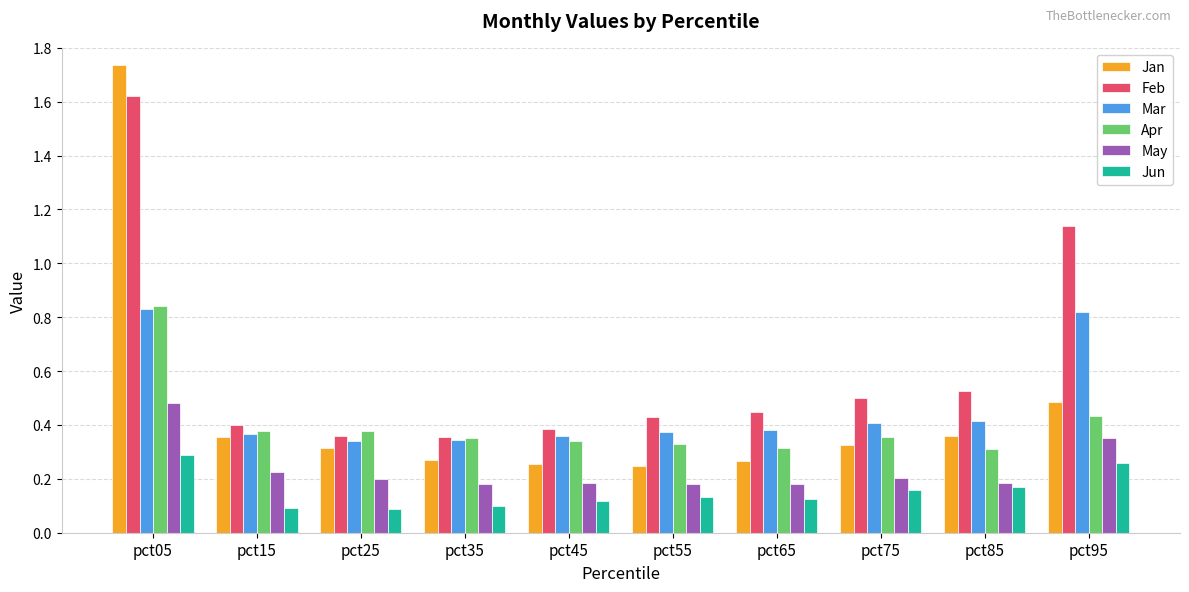

What is the sum of all Feb values?

6.2